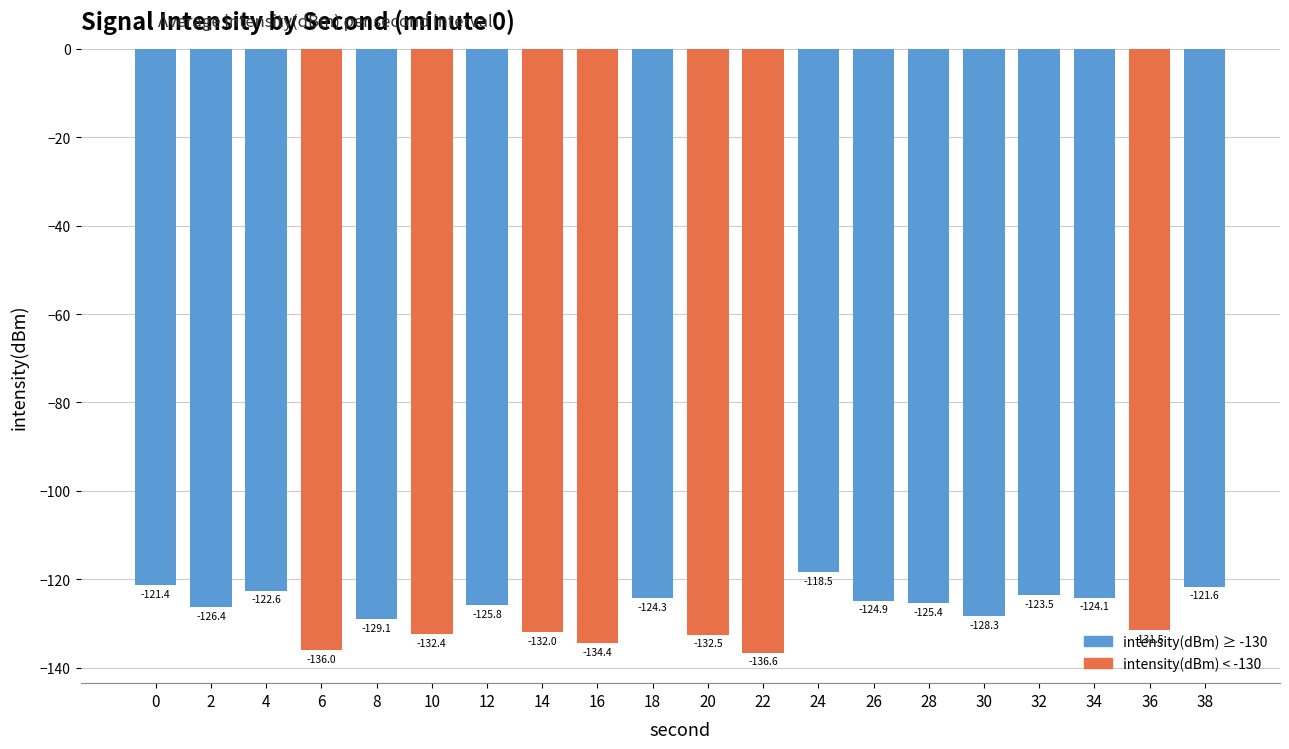

How many values exceed -125?

8